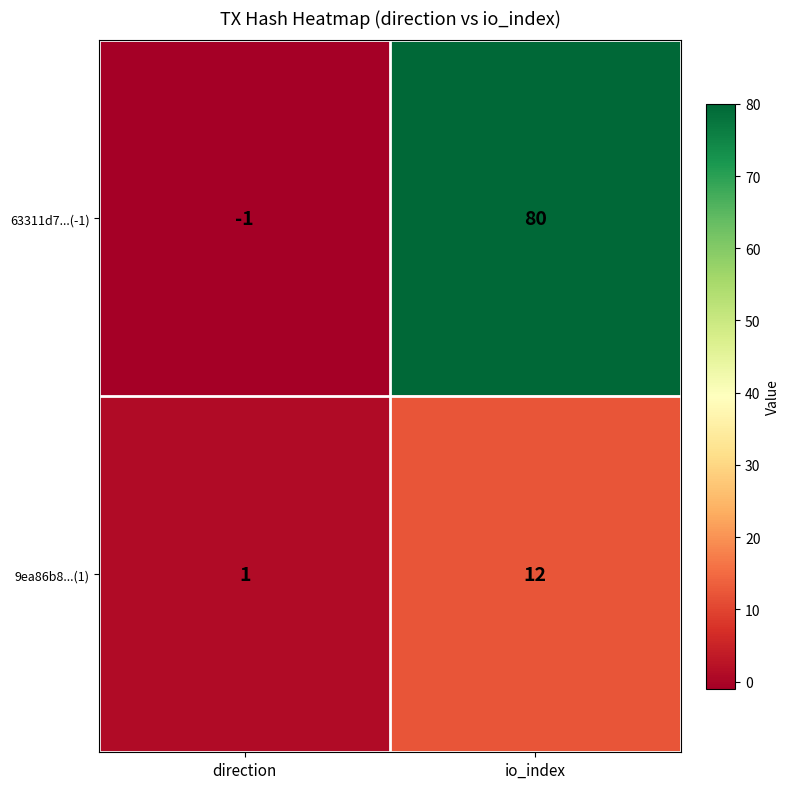

Reading left to right, what are all the values shown in this chart?

63311d7...(-1): direction=-1	io_index=80
9ea86b8...(1): direction=1	io_index=12